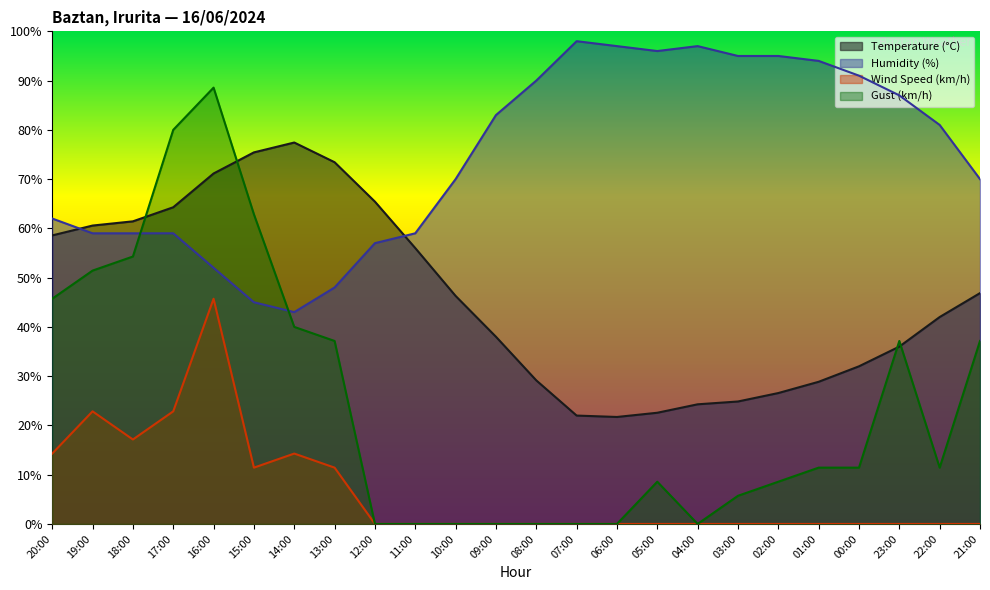

How many interior local valleys does the Temperature (°C) series have?

1